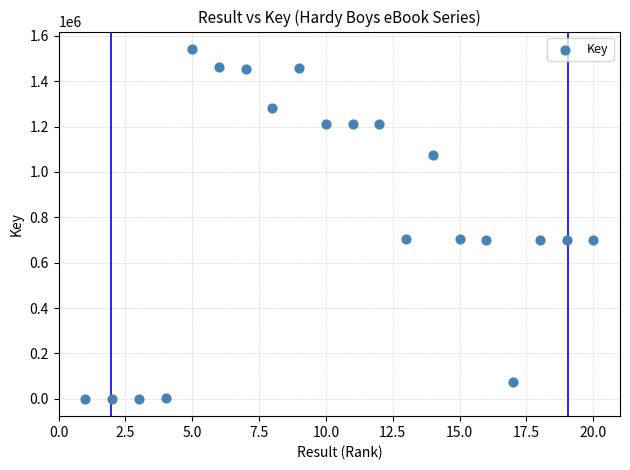

What is the range of X values (max minus min)?

19